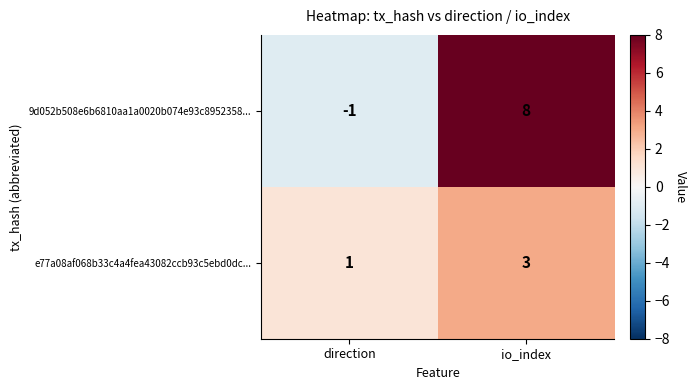

How many categories are shown in the chart?

2